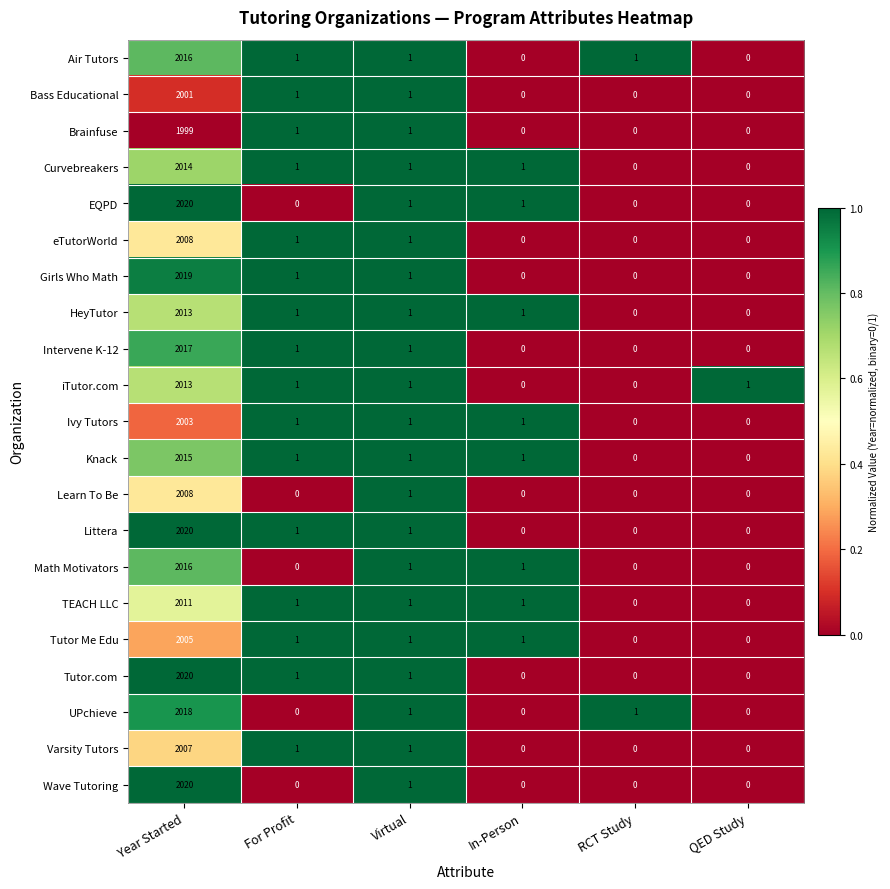

How many values in EQPD are above zero?

3